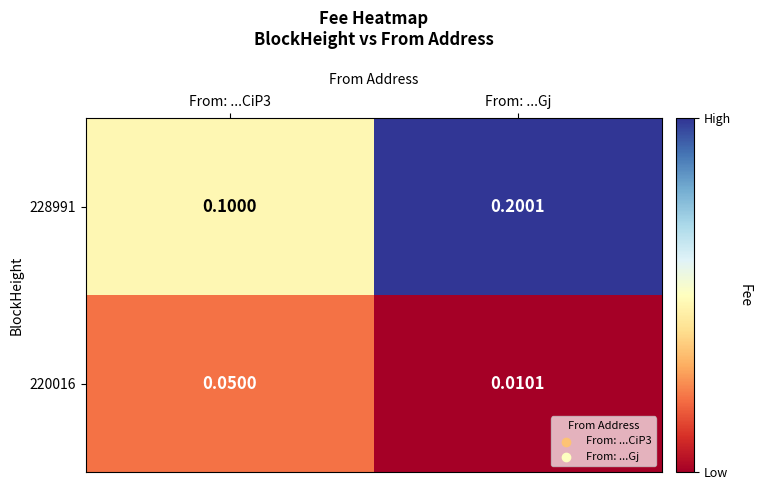

Where is 220016 nearest to the value 0?

From: ...Gj